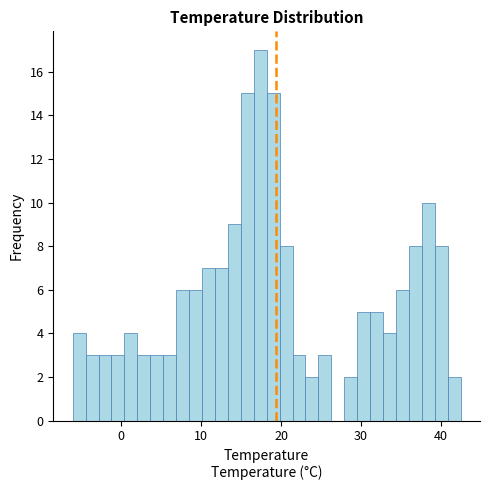

Around what value on the x-axis is the tallest bar? Give the approximate position of its centre, as read against the axis.

17